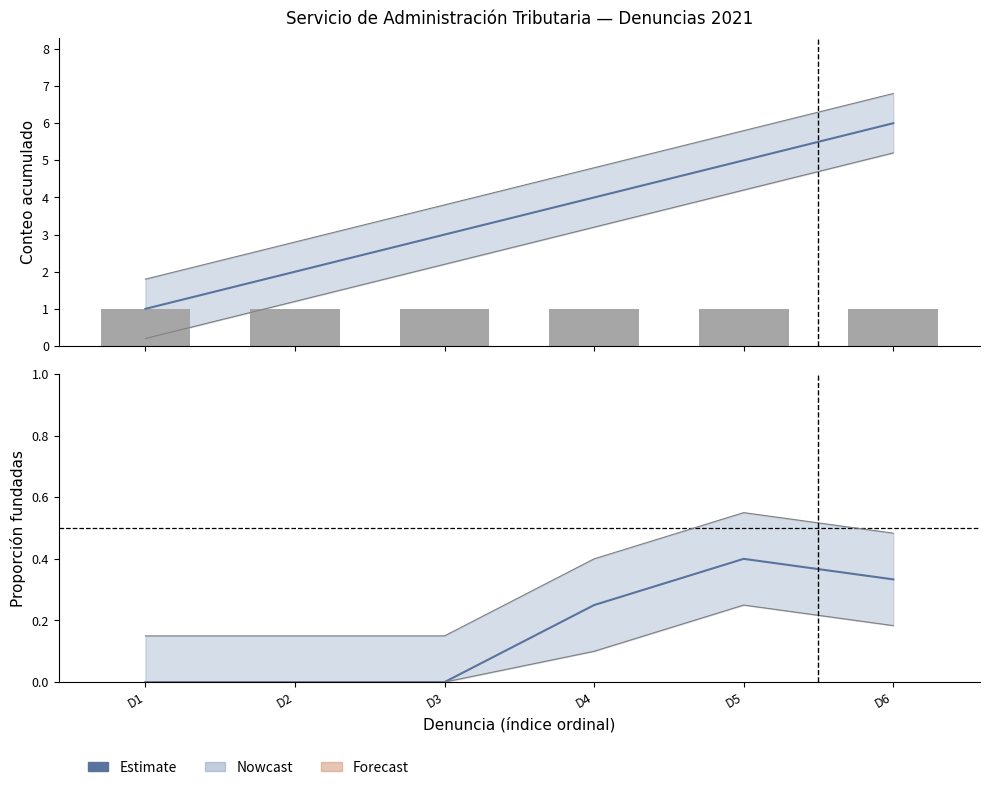

Which category has the highest value across all series?

D5